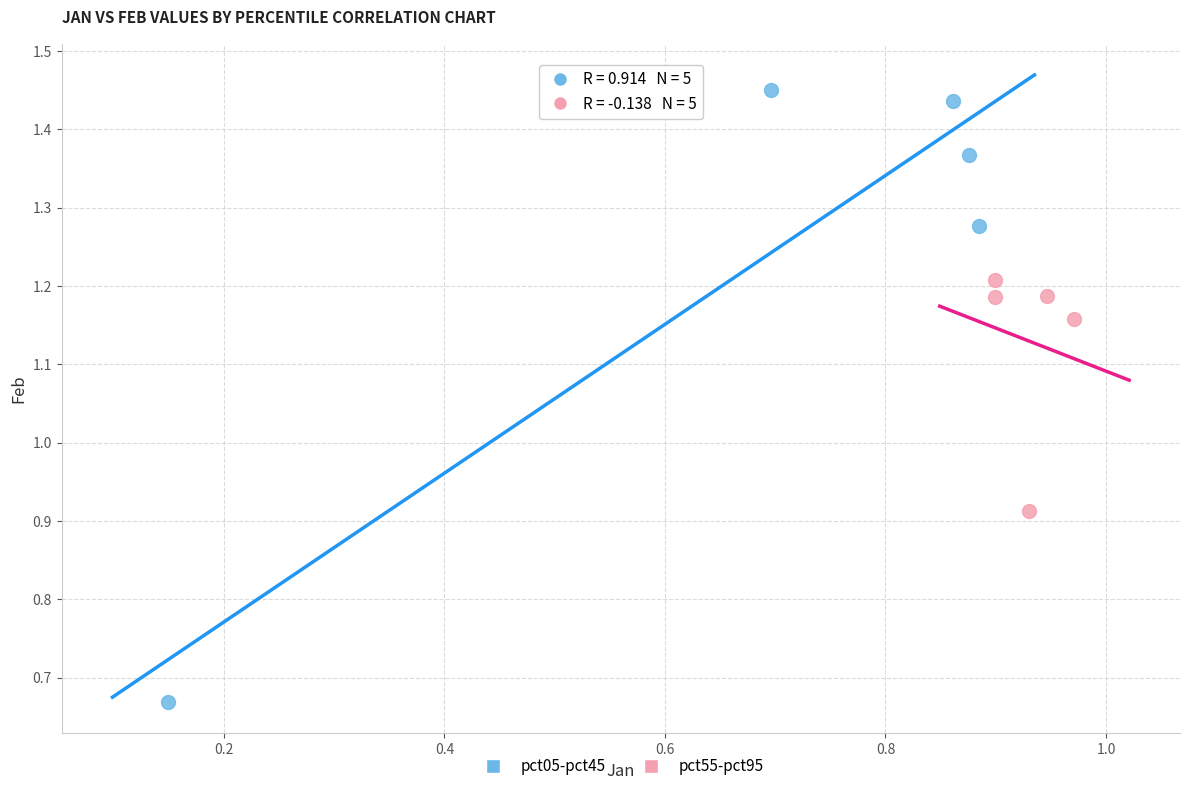

Which series reaches the minimum Y coordinate?

pct05-pct45